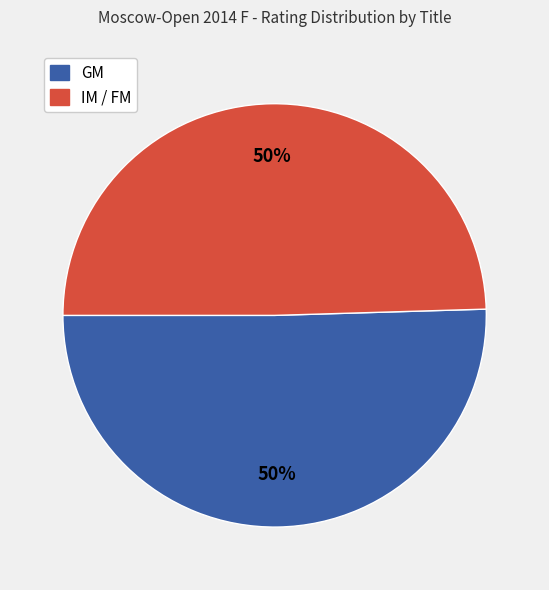

To the nearest percent, what is the average slice percentage?

50%